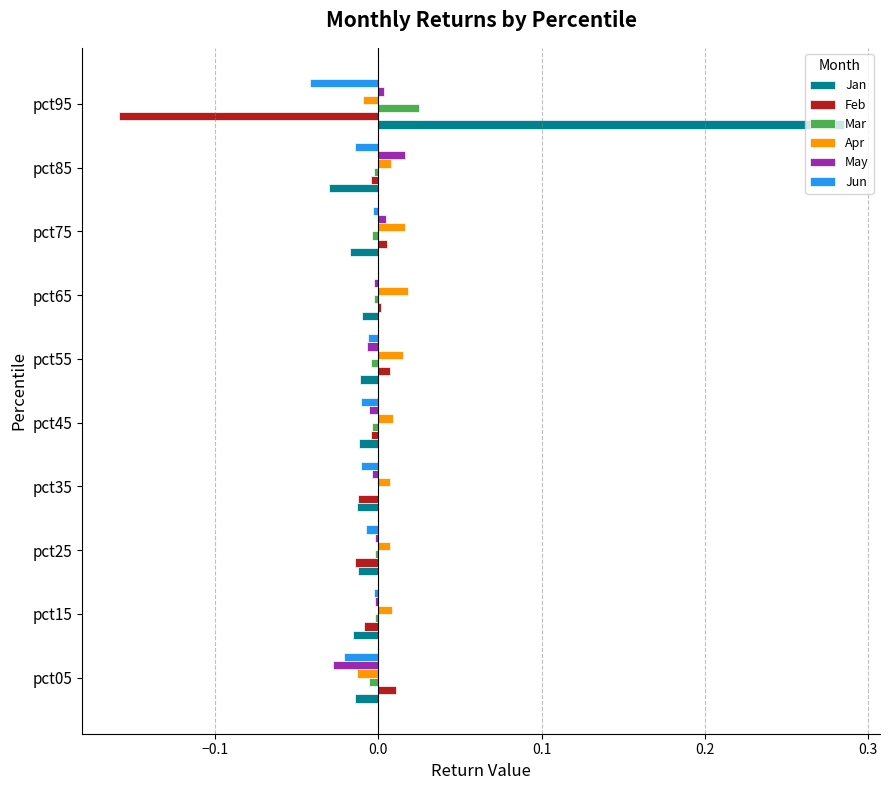

At which category is the sum across all series the highest?

pct95